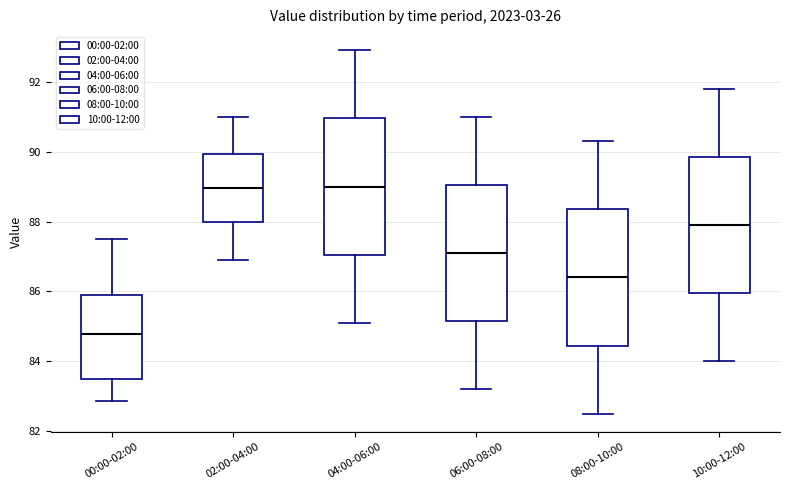

Which box's median line is the lowest?

00:00-02:00